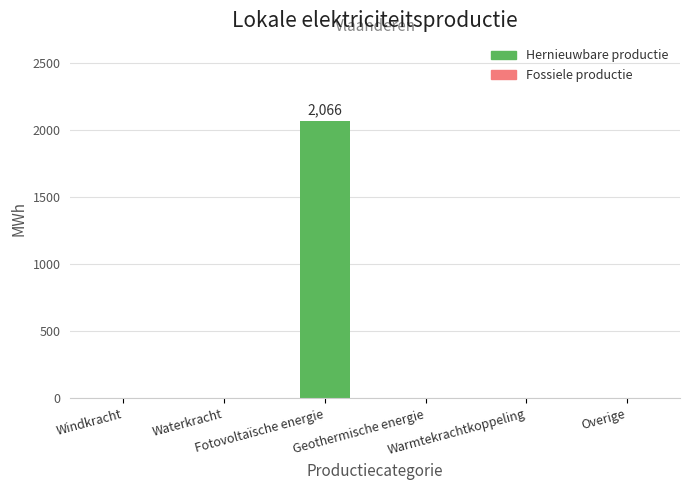

What is the greatest value displayed?

2065.7